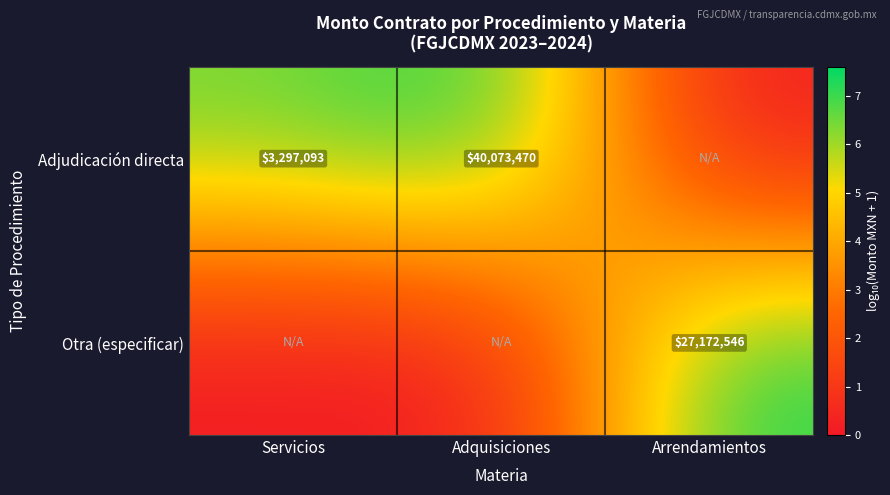

True or false: Adjudicación directa has a value of 40073470 at Adquisiciones.

True